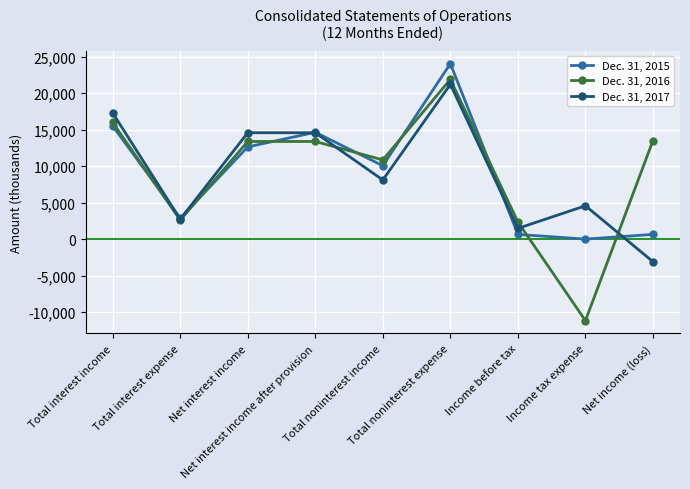

True or false: Dec. 31, 2017 has more than 1 interior local peaks.

True